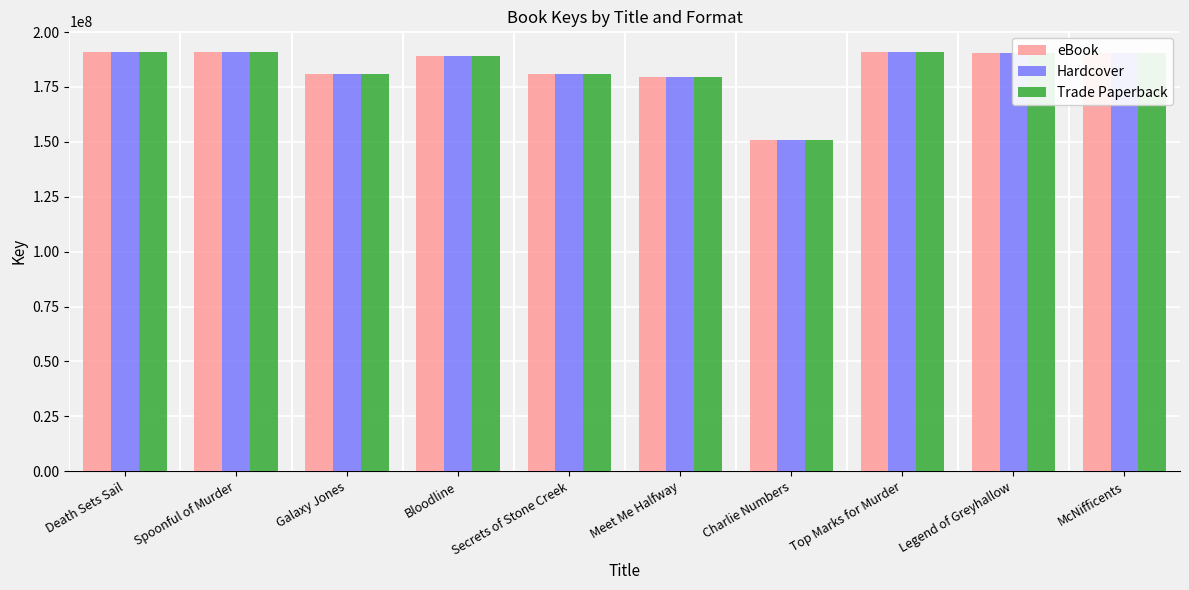

The Trade Paperback series shows 280957388 at Legend of Greyhallow. True or false?

False